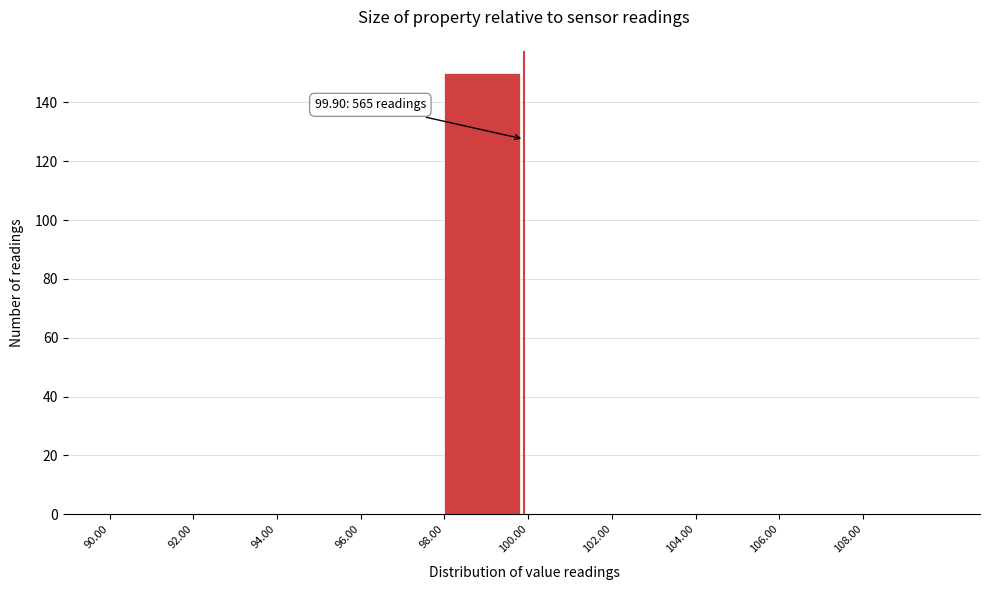

Over which range of the x-axis is the bar tallest?

98 to 100